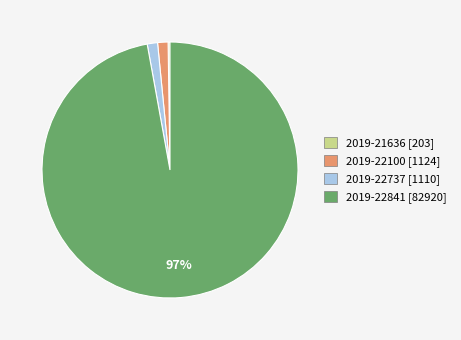

Does 2019-22841 [82920] represent more than half of the total?

Yes